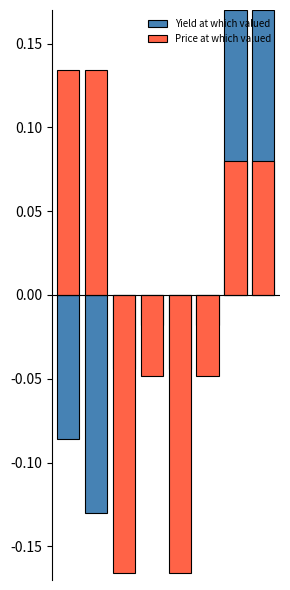

What is the sum of the Yield at which valued values at 6 and 3?

0.2